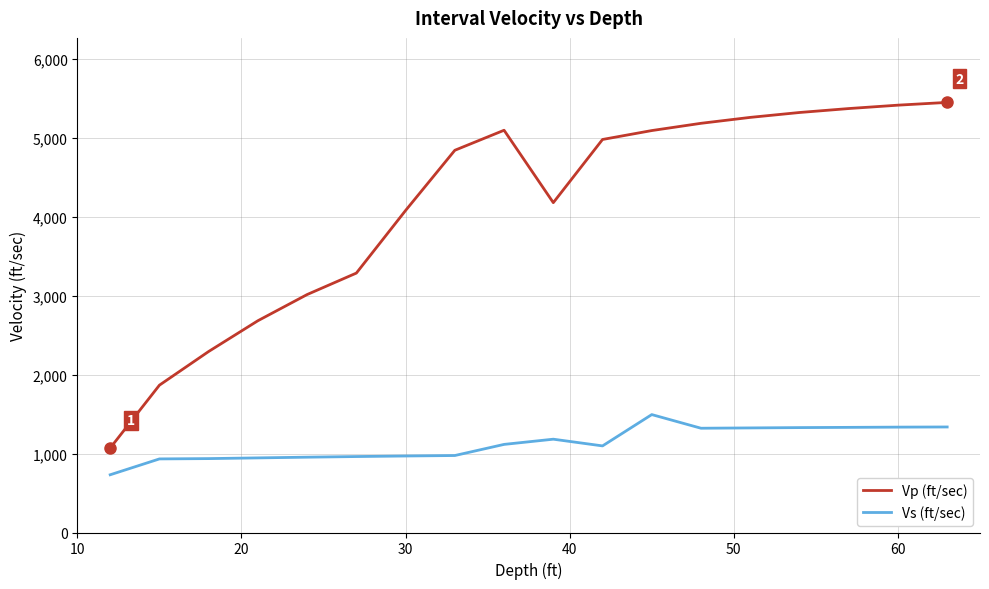

True or false: Vp (ft/sec) and Vs (ft/sec) intersect in this chart.

False